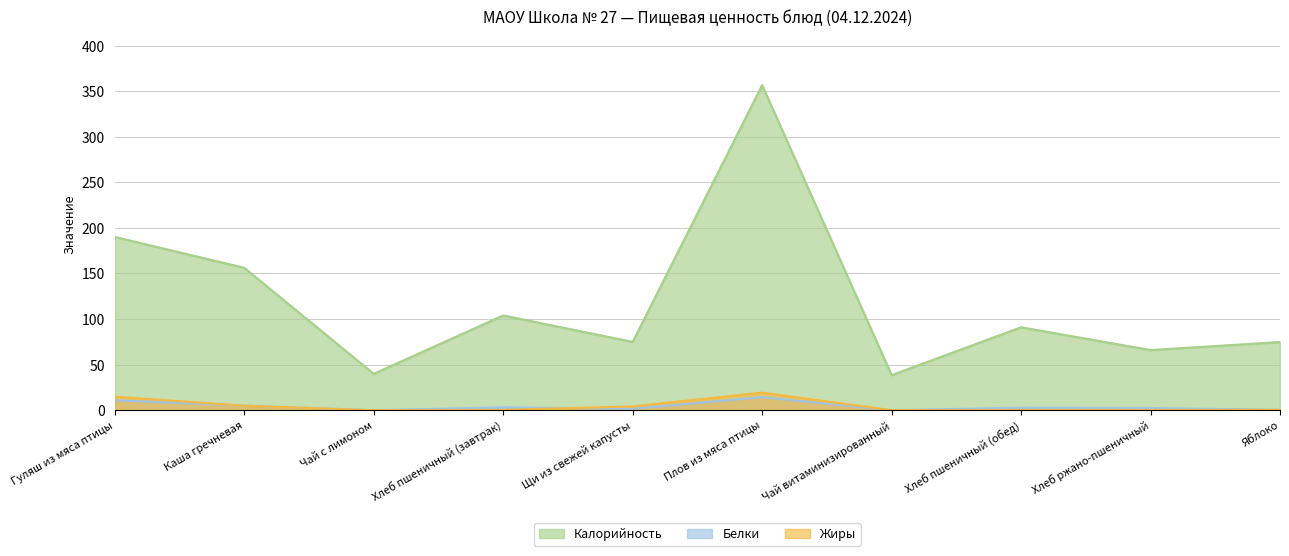

At how many categories does at least one series exceed 39?

9